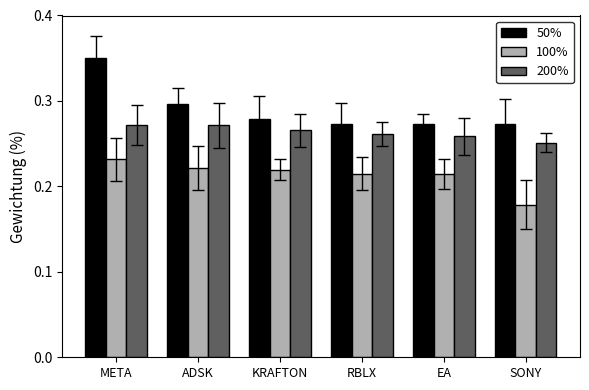

The value of 100% at SONY is 0.3. True or false?

False